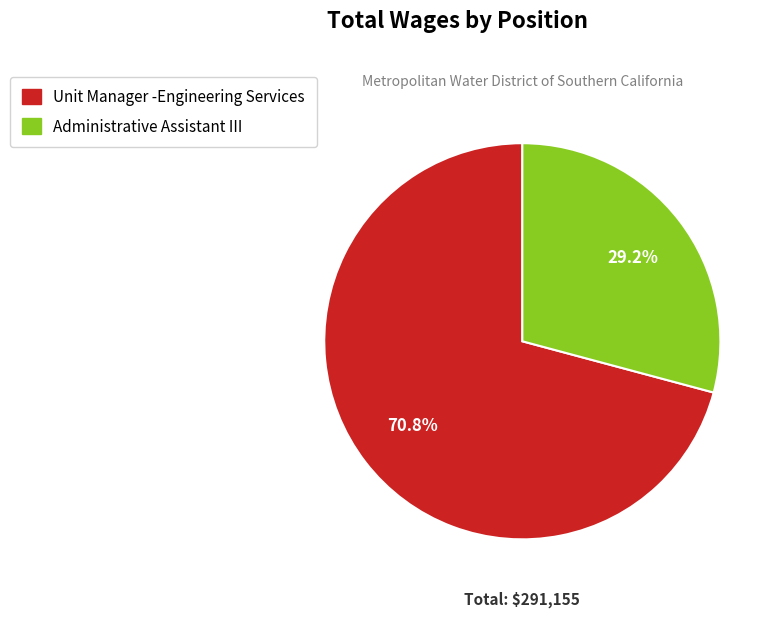

How many slices are in this pie chart?

2